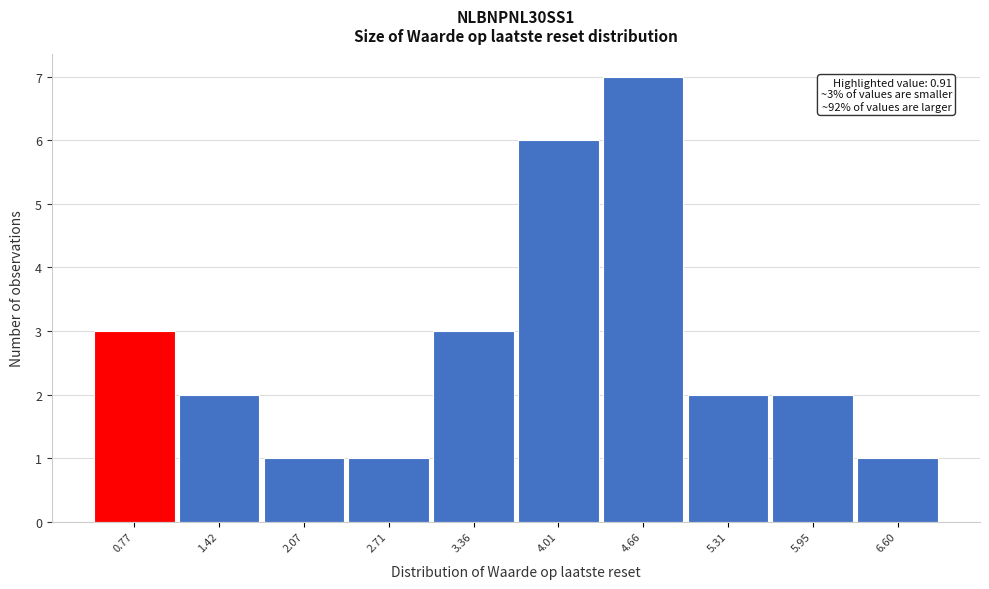

Reading left to right, what are all the values shown in this chart?

0.77=3	1.42=2	2.07=1	2.71=1	3.36=3	4.01=6	4.66=7	5.31=2	5.95=2	6.60=1